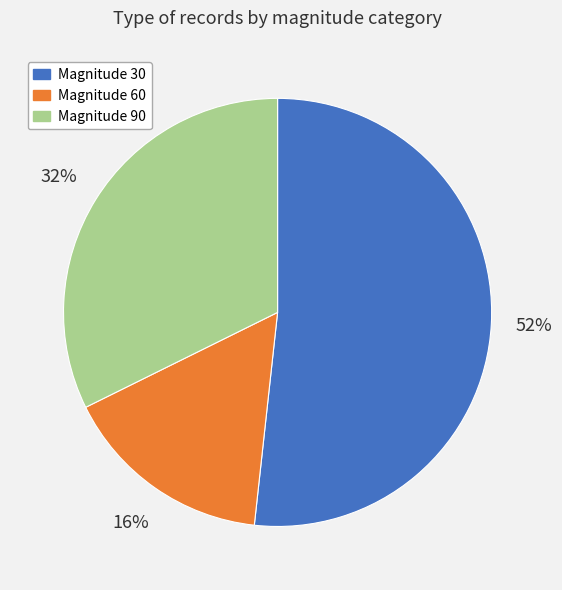

To the nearest percent, what is the average slice percentage?

33%